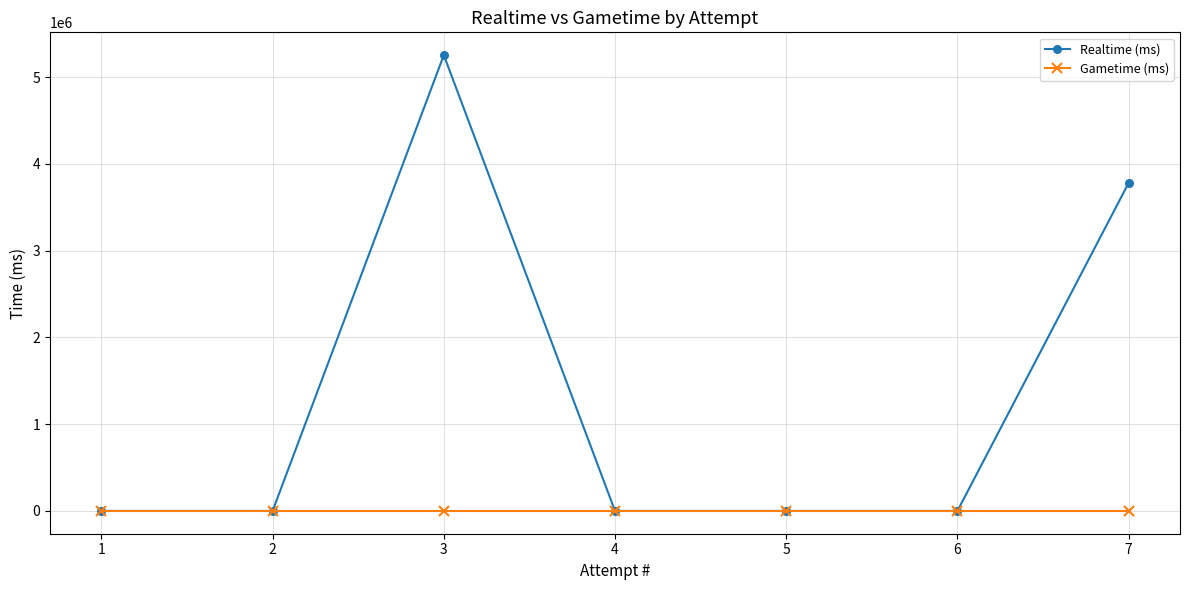

What are all the series names shown in the legend?

Realtime (ms), Gametime (ms)